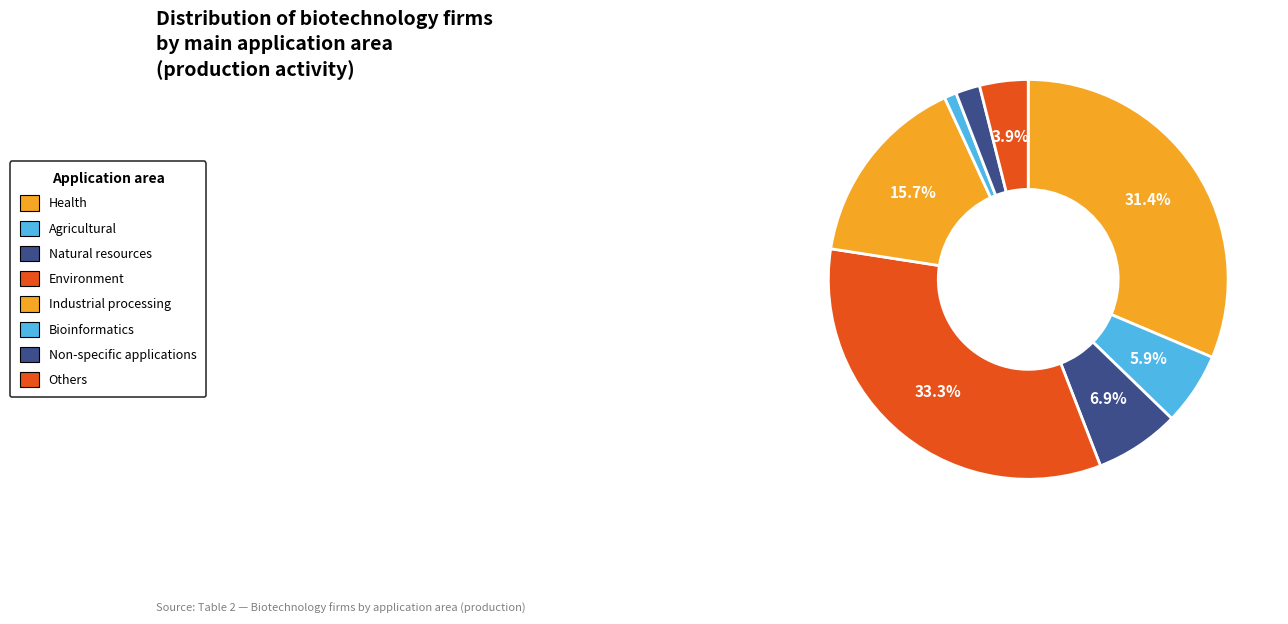

What percentage is the Health slice, to the nearest percent?

31%